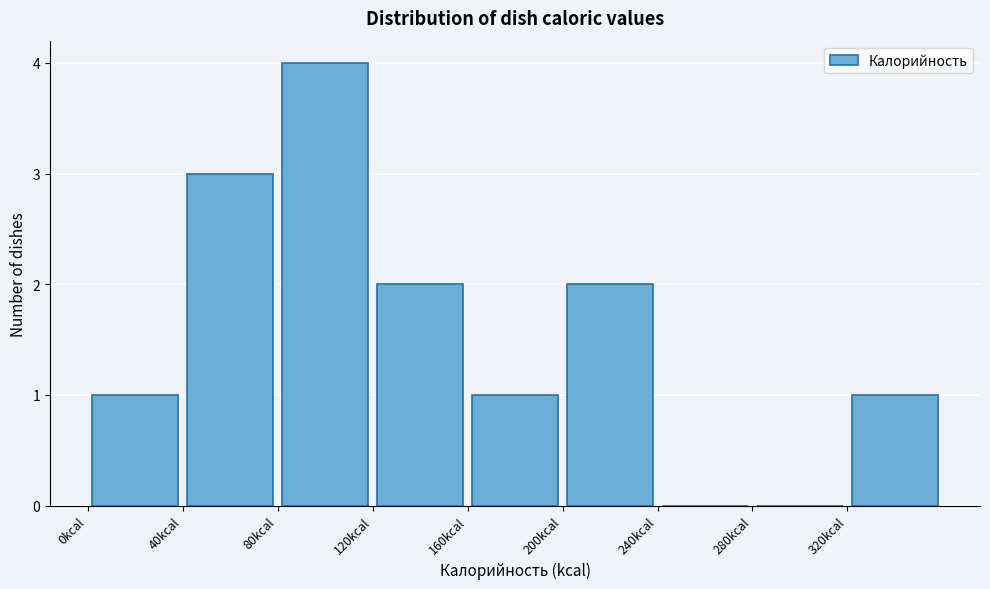

Reading left to right, list every bar in this chart as the range it spans on the x-axis followed by its height. The values are not printed on the chart, so give them approximately, as read against the axis.

0 to 40: 1
40 to 80: 3
80 to 120: 4
120 to 160: 2
160 to 200: 1
200 to 240: 2
240 to 280: 0
280 to 320: 0
320 to 360: 1